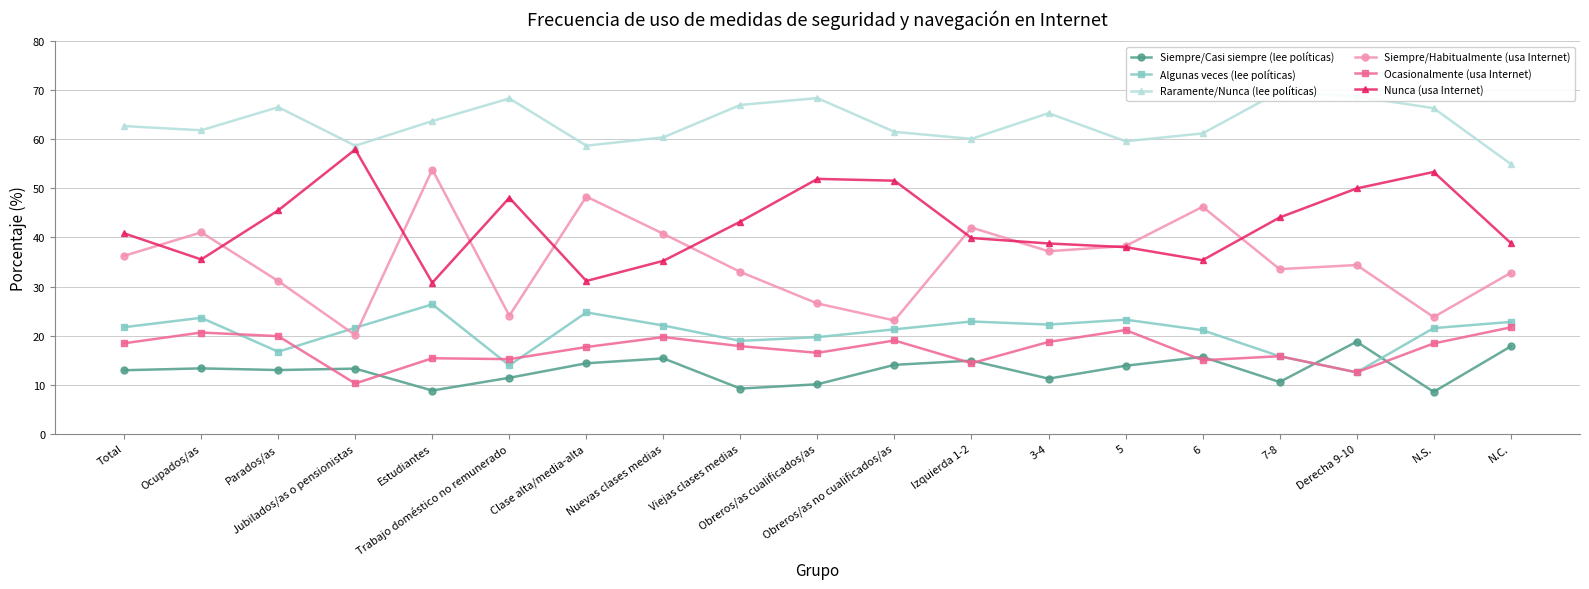

Rank the categories by Ocasionalmente (usa Internet) value from highest to lowest.

N.C., 5, Ocupados/as, Parados/as, Nuevas clases medias, Obreros/as no cualificados/as, 3-4, Total, N.S., Viejas clases medias, Clase alta/media-alta, Obreros/as cualificados/as, 7-8, Estudiantes, Trabajo doméstico no remunerado, 6, Izquierda 1-2, Derecha 9-10, Jubilados/as o pensionistas